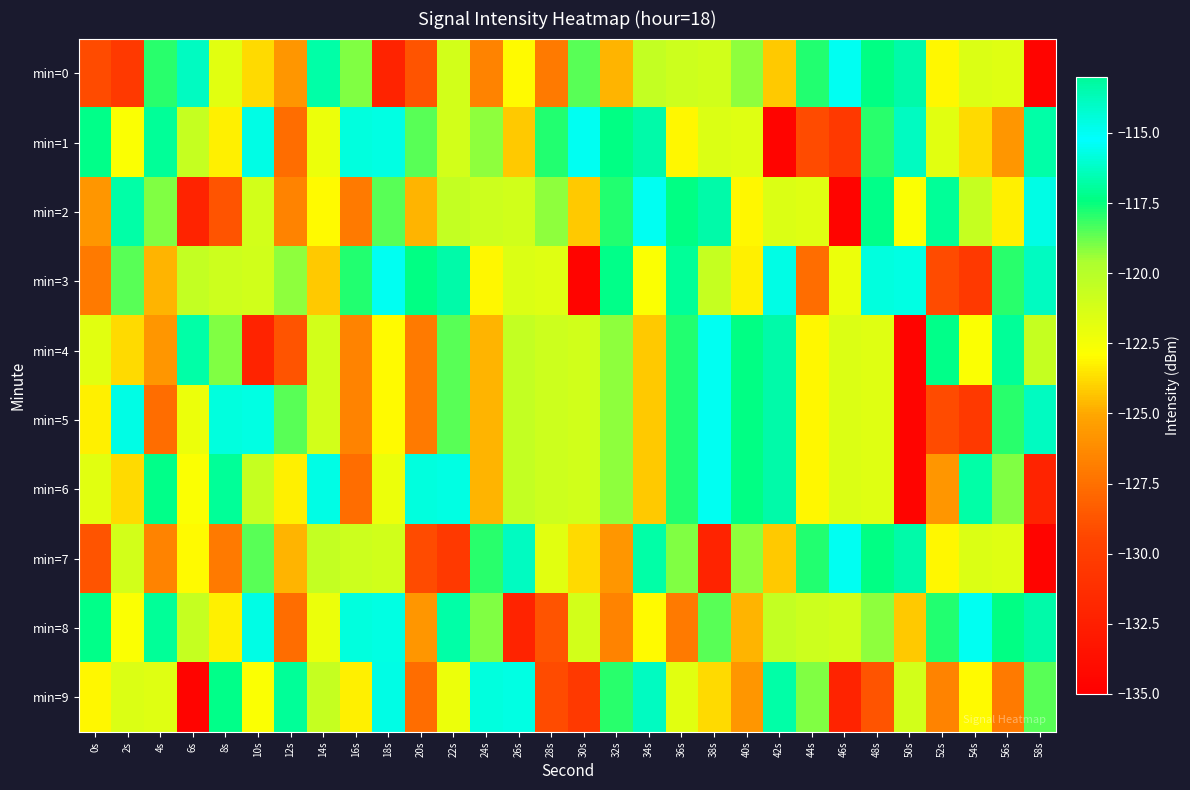

Reading left to right, list all the values displayed in this chart.

min=0: 0s=-129.2	2s=-130.4	4s=-118.0	6s=-113.9	8s=-121.7	10s=-123.8	12s=-125.8	14s=-116.7	16s=-119.1	18s=-132.1	20s=-128.8	22s=-121.2	24s=-126.6	26s=-123.0	28s=-127.0	30s=-118.5	32s=-124.8	34s=-120.5	36s=-120.8	38s=-121.1	40s=-119.2	42s=-124.2	44s=-117.8	46s=-115.5	48s=-117.4	50s=-113.3	52s=-123.1	54s=-121.5	56s=-121.6	58s=-134.6
min=1: 0s=-117.3	2s=-122.8	4s=-117.0	6s=-120.6	8s=-123.2	10s=-114.7	12s=-127.6	14s=-122.1	16s=-115.8	18s=-115.7	20s=-118.5	22s=-121.2	24s=-119.2	26s=-124.2	28s=-117.8	30s=-115.5	32s=-117.4	34s=-113.3	36s=-123.1	38s=-121.5	40s=-121.6	42s=-134.6	44s=-129.2	46s=-130.4	48s=-118.0	50s=-113.9	52s=-121.7	54s=-123.8	56s=-125.8	58s=-116.7
min=2: 0s=-125.8	2s=-116.7	4s=-119.1	6s=-132.1	8s=-128.8	10s=-121.2	12s=-126.6	14s=-123.0	16s=-127.0	18s=-118.5	20s=-124.8	22s=-120.5	24s=-120.8	26s=-121.1	28s=-119.2	30s=-124.2	32s=-117.8	34s=-115.5	36s=-117.4	38s=-113.3	40s=-123.1	42s=-121.5	44s=-121.6	46s=-134.6	48s=-117.3	50s=-122.8	52s=-117.0	54s=-120.6	56s=-123.2	58s=-114.7
min=3: 0s=-127.0	2s=-118.5	4s=-124.8	6s=-120.5	8s=-120.8	10s=-121.1	12s=-119.2	14s=-124.2	16s=-117.8	18s=-115.5	20s=-117.4	22s=-113.3	24s=-123.1	26s=-121.5	28s=-121.6	30s=-134.6	32s=-117.3	34s=-122.8	36s=-117.0	38s=-120.6	40s=-123.2	42s=-114.7	44s=-127.6	46s=-122.1	48s=-115.8	50s=-115.7	52s=-129.2	54s=-130.4	56s=-118.0	58s=-113.9
min=4: 0s=-121.7	2s=-123.8	4s=-125.8	6s=-116.7	8s=-119.1	10s=-132.1	12s=-128.8	14s=-121.2	16s=-126.6	18s=-123.0	20s=-127.0	22s=-118.5	24s=-124.8	26s=-120.5	28s=-120.8	30s=-121.1	32s=-119.2	34s=-124.2	36s=-117.8	38s=-115.5	40s=-117.4	42s=-113.3	44s=-123.1	46s=-121.5	48s=-121.6	50s=-134.6	52s=-117.3	54s=-122.8	56s=-117.0	58s=-120.6
min=5: 0s=-123.2	2s=-114.7	4s=-127.6	6s=-122.1	8s=-115.8	10s=-115.7	12s=-118.5	14s=-121.2	16s=-126.6	18s=-123.0	20s=-127.0	22s=-118.5	24s=-124.8	26s=-120.5	28s=-120.8	30s=-121.1	32s=-119.2	34s=-124.2	36s=-117.8	38s=-115.5	40s=-117.4	42s=-113.3	44s=-123.1	46s=-121.5	48s=-121.6	50s=-134.6	52s=-129.2	54s=-130.4	56s=-118.0	58s=-113.9
min=6: 0s=-121.7	2s=-123.8	4s=-117.3	6s=-122.8	8s=-117.0	10s=-120.6	12s=-123.2	14s=-114.7	16s=-127.6	18s=-122.1	20s=-115.8	22s=-115.7	24s=-124.8	26s=-120.5	28s=-120.8	30s=-121.1	32s=-119.2	34s=-124.2	36s=-117.8	38s=-115.5	40s=-117.4	42s=-113.3	44s=-123.1	46s=-121.5	48s=-121.6	50s=-134.6	52s=-125.8	54s=-116.7	56s=-119.1	58s=-132.1
min=7: 0s=-128.8	2s=-121.2	4s=-126.6	6s=-123.0	8s=-127.0	10s=-118.5	12s=-124.8	14s=-120.5	16s=-120.8	18s=-121.1	20s=-129.2	22s=-130.4	24s=-118.0	26s=-113.9	28s=-121.7	30s=-123.8	32s=-125.8	34s=-116.7	36s=-119.1	38s=-132.1	40s=-119.2	42s=-124.2	44s=-117.8	46s=-115.5	48s=-117.4	50s=-113.3	52s=-123.1	54s=-121.5	56s=-121.6	58s=-134.6
min=8: 0s=-117.3	2s=-122.8	4s=-117.0	6s=-120.6	8s=-123.2	10s=-114.7	12s=-127.6	14s=-122.1	16s=-115.8	18s=-115.7	20s=-125.8	22s=-116.7	24s=-119.1	26s=-132.1	28s=-128.8	30s=-121.2	32s=-126.6	34s=-123.0	36s=-127.0	38s=-118.5	40s=-124.8	42s=-120.5	44s=-120.8	46s=-121.1	48s=-119.2	50s=-124.2	52s=-117.8	54s=-115.5	56s=-117.4	58s=-113.3
min=9: 0s=-123.1	2s=-121.5	4s=-121.6	6s=-134.6	8s=-117.3	10s=-122.8	12s=-117.0	14s=-120.6	16s=-123.2	18s=-114.7	20s=-127.6	22s=-122.1	24s=-115.8	26s=-115.7	28s=-129.2	30s=-130.4	32s=-118.0	34s=-113.9	36s=-121.7	38s=-123.8	40s=-125.8	42s=-116.7	44s=-119.1	46s=-132.1	48s=-128.8	50s=-121.2	52s=-126.6	54s=-123.0	56s=-127.0	58s=-118.5